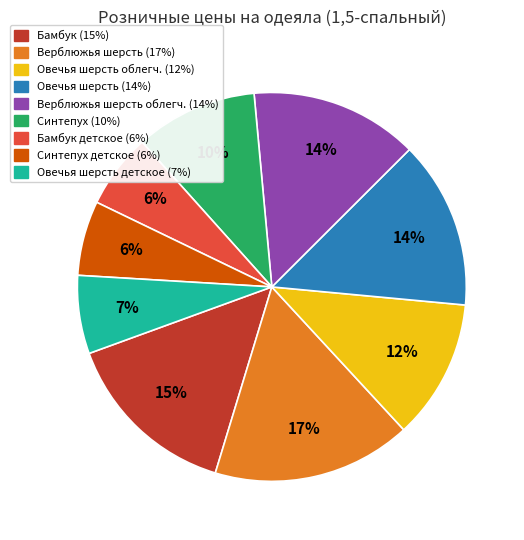

To the nearest percent, what is the average slice percentage?

11%